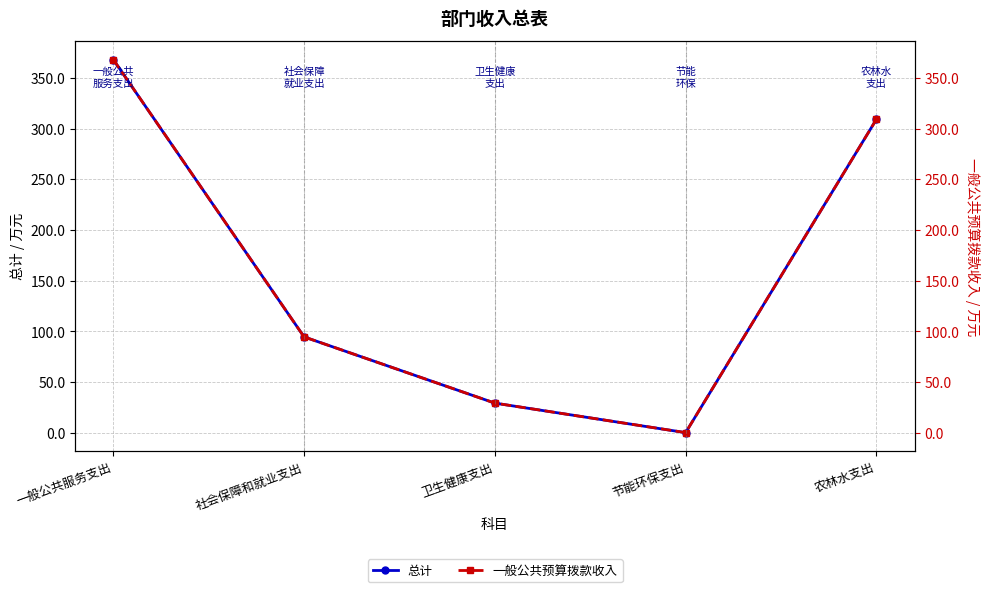

What is the maximum value shown in the chart?

367.9